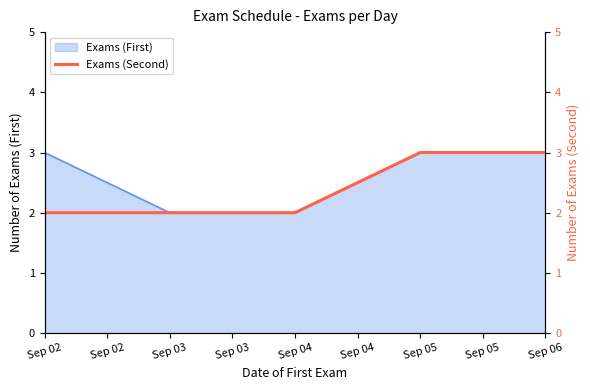

The Exams (First) series shows 3 at Sep 05. True or false?

True